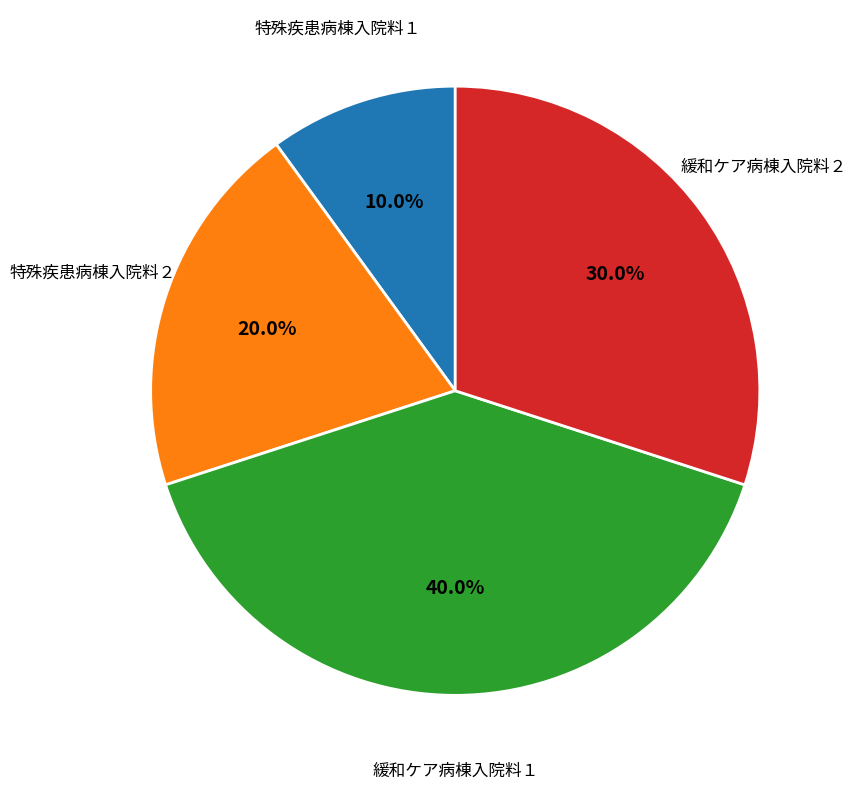

Does 緩和ケア病棟入院料２ account for over 50% of the chart?

No